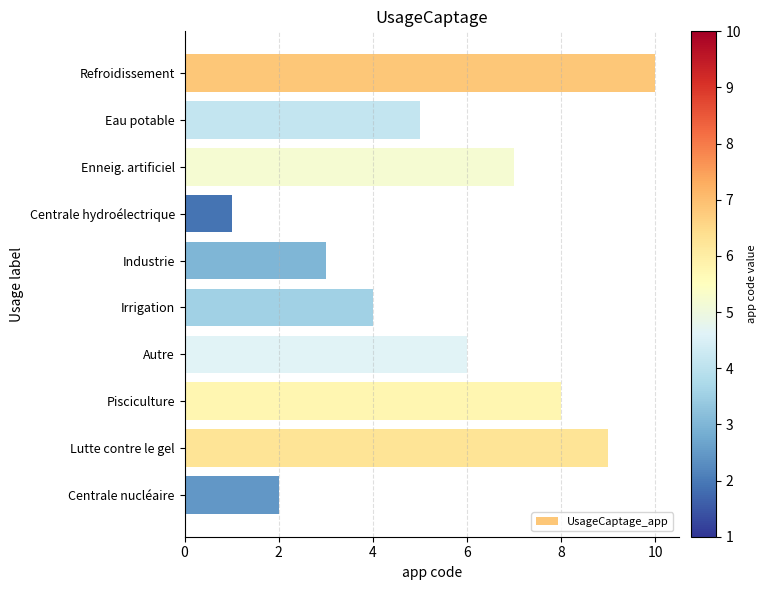

Which has a higher value, Industrie or Centrale hydroélectrique?

Industrie